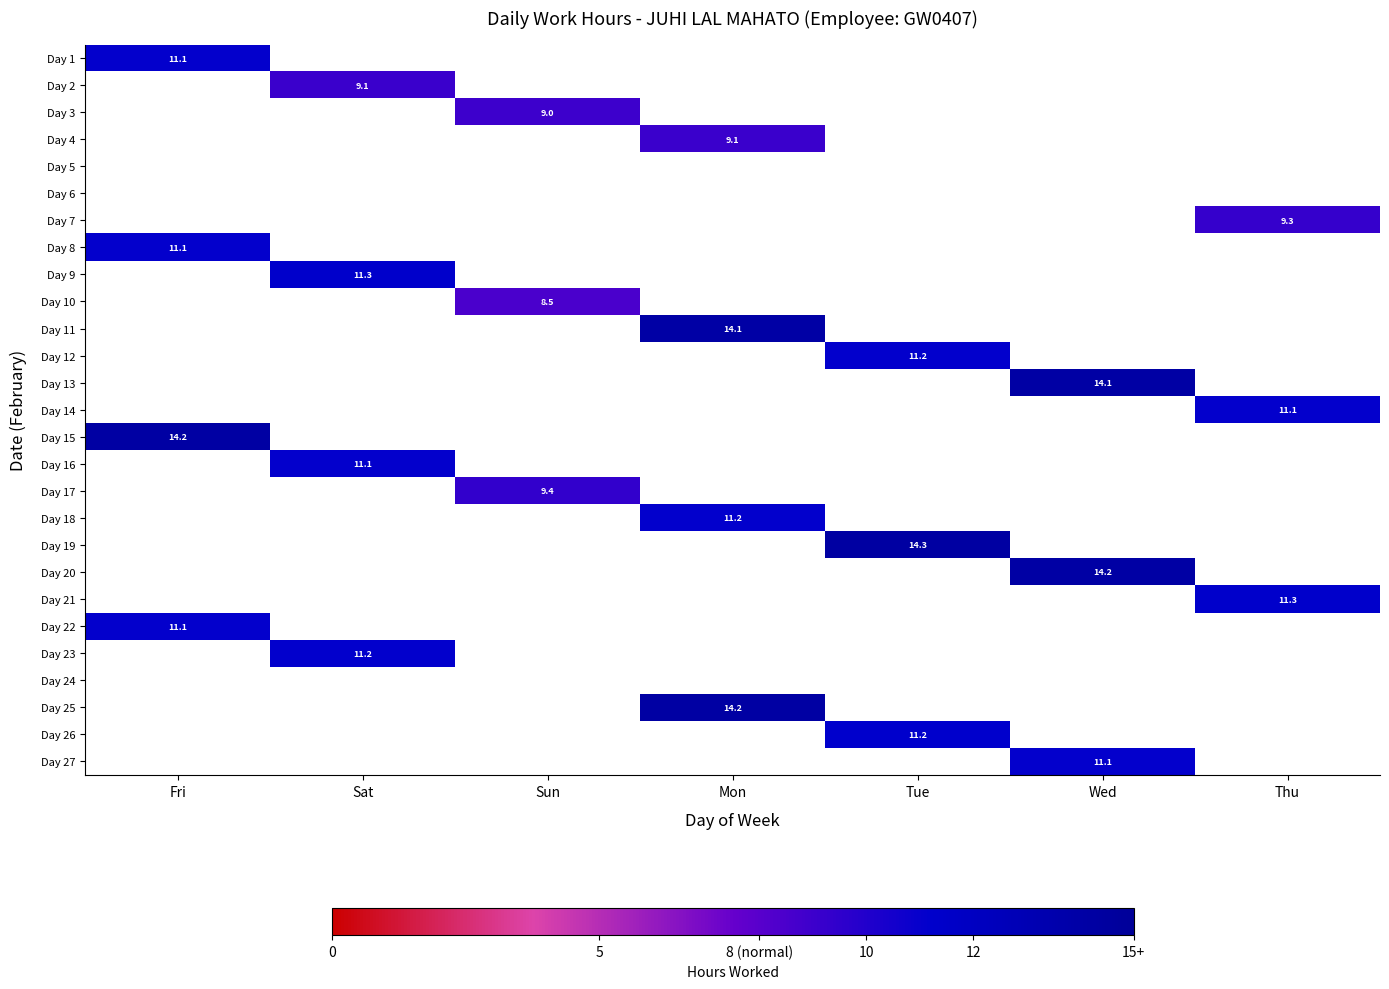

Which series has the widest spread of values?

Day 19